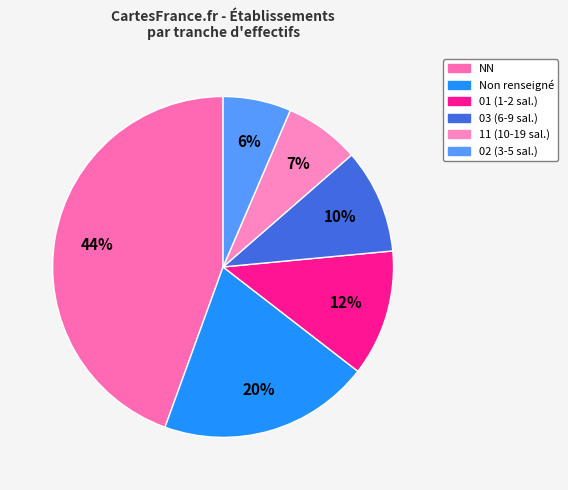

Is there a majority slice in this chart?

No